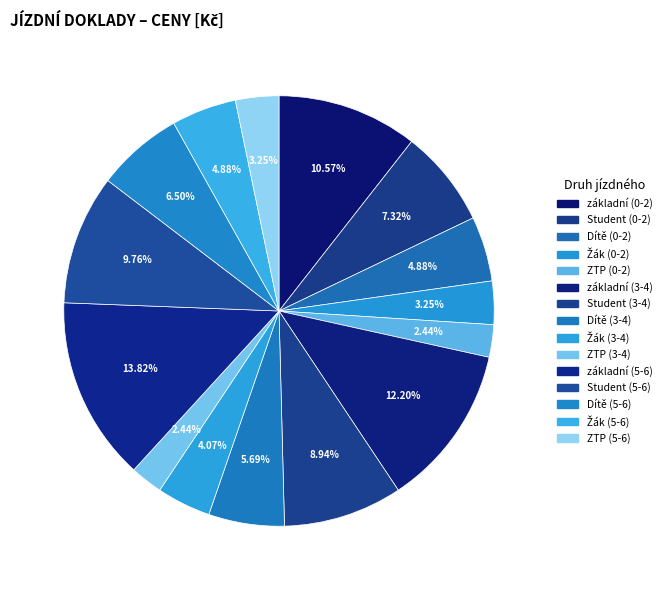

Is it true that Žák (3-4) is 10% of the pie?

False